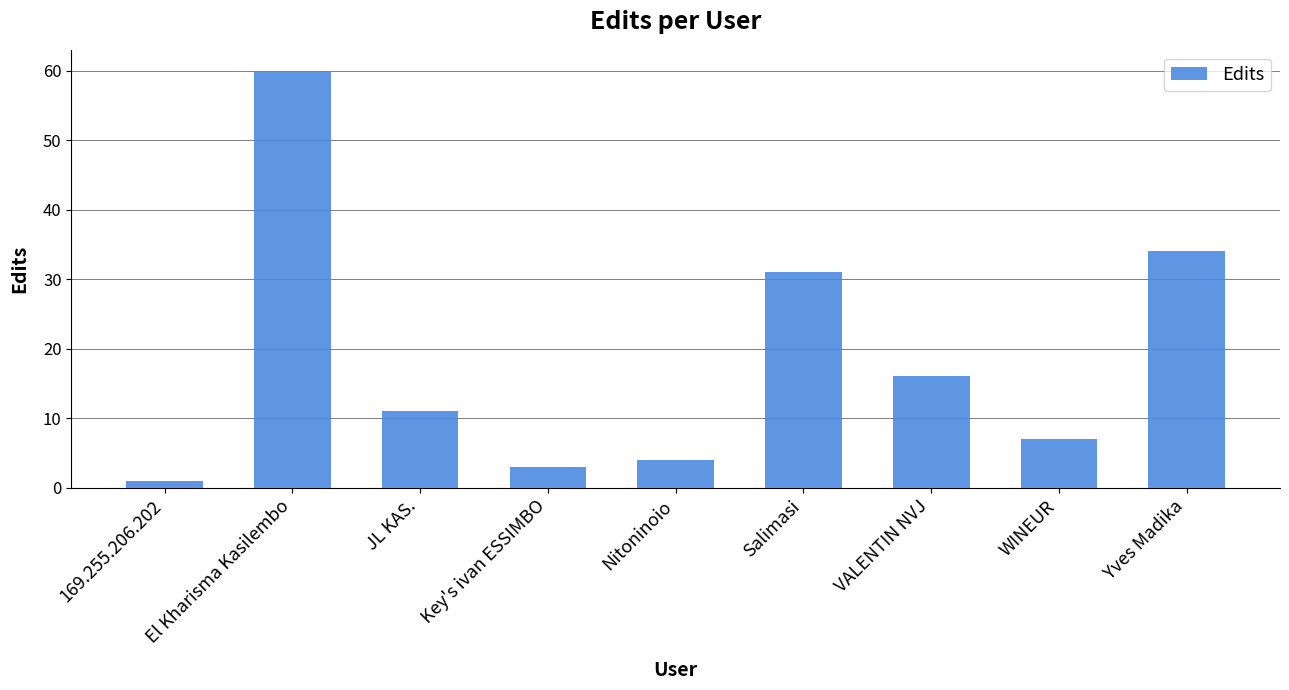

What is the ratio of the value at Salimasi to the value at 169.255.206.202?

31.0